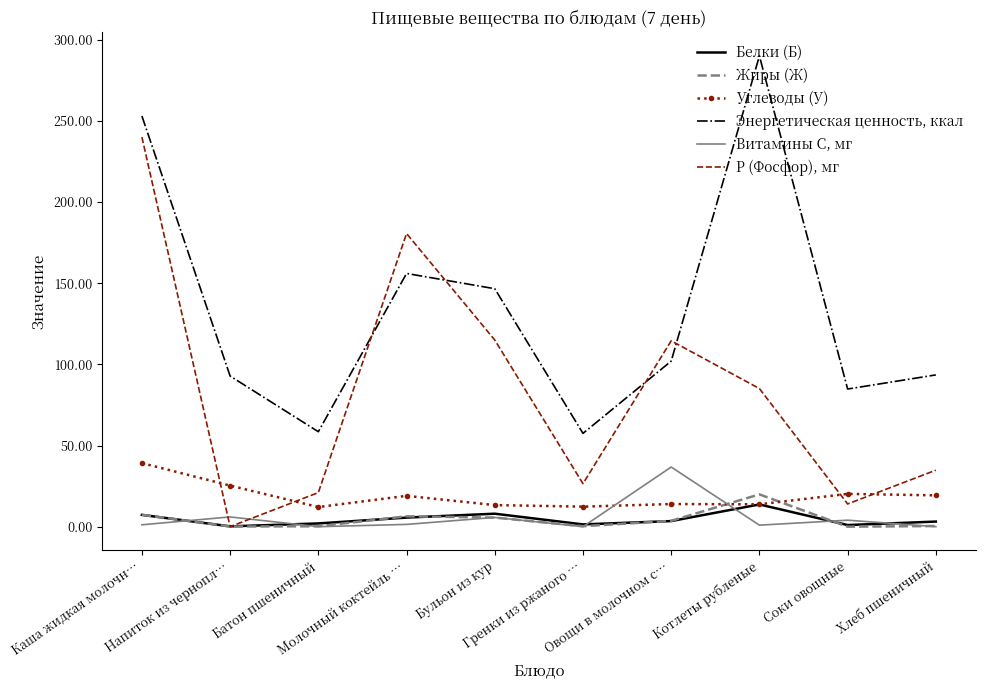

Which series has the largest total across all categories?

Энергетическая ценность, ккал